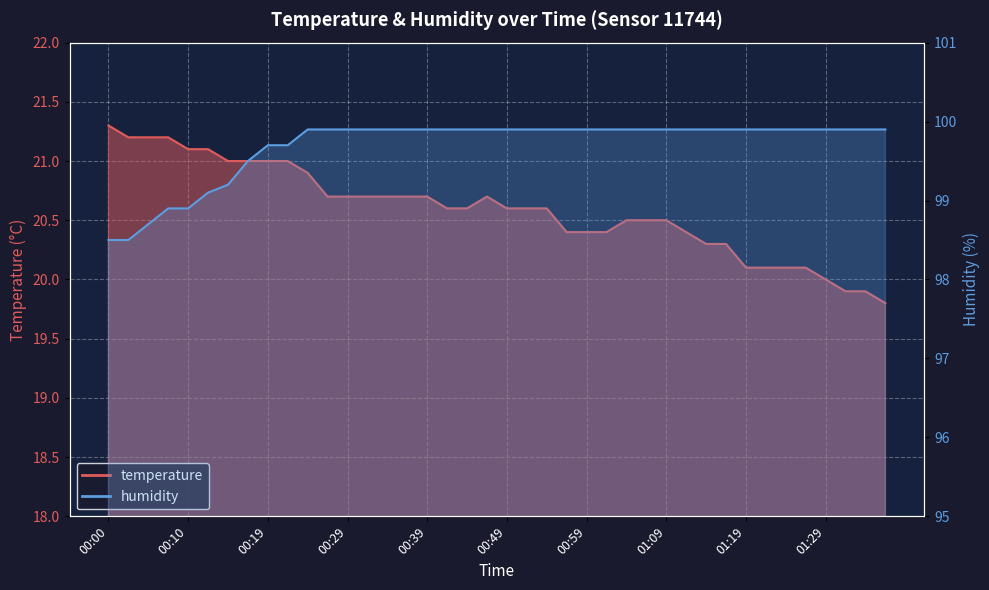

True or false: temperature and humidity cross at least once.

False